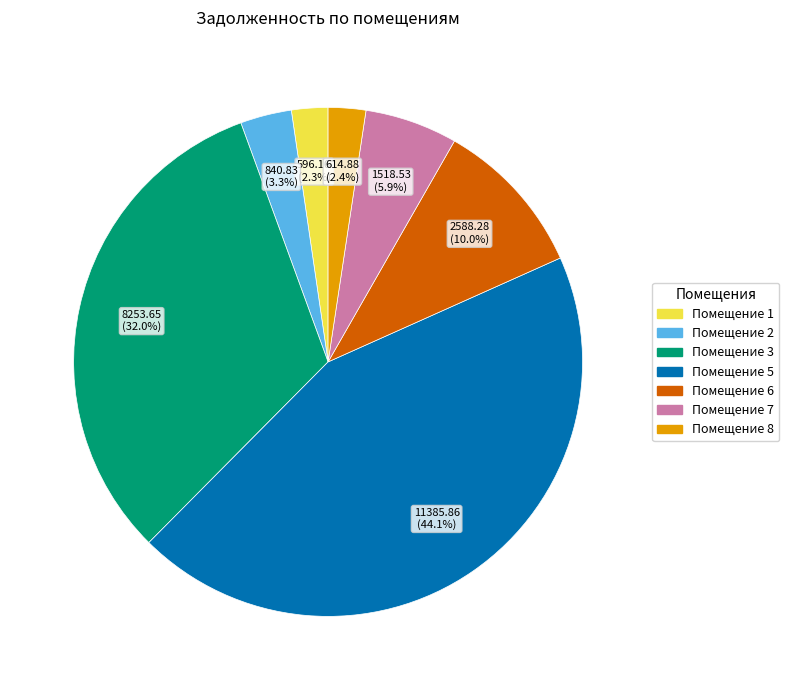

Which slice is the largest?

Помещение 5